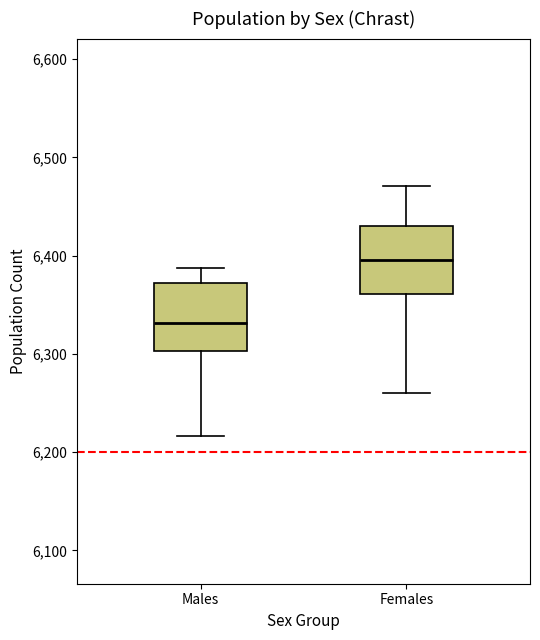

Which box's median line is the highest?

Females